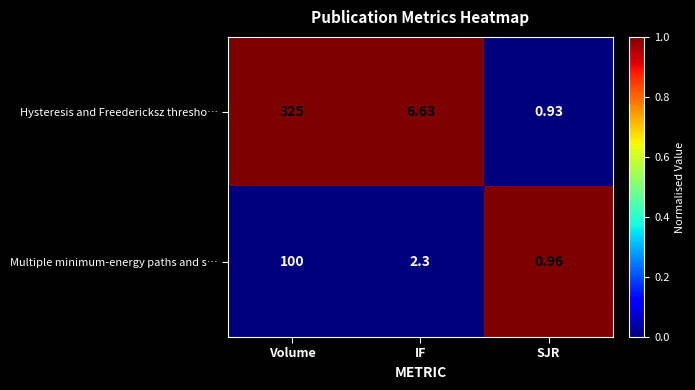

What is the total value across all series at IF?

8.9